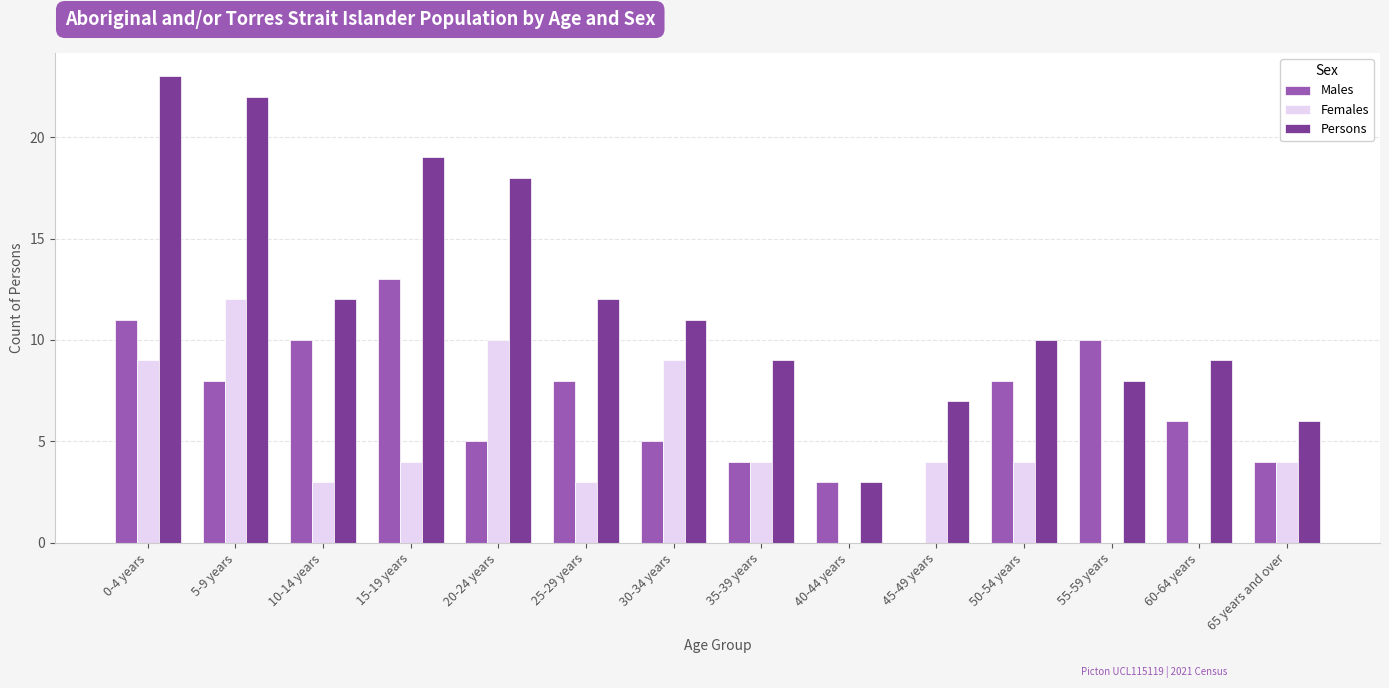

What is the total value across all series at 30-34 years?

25